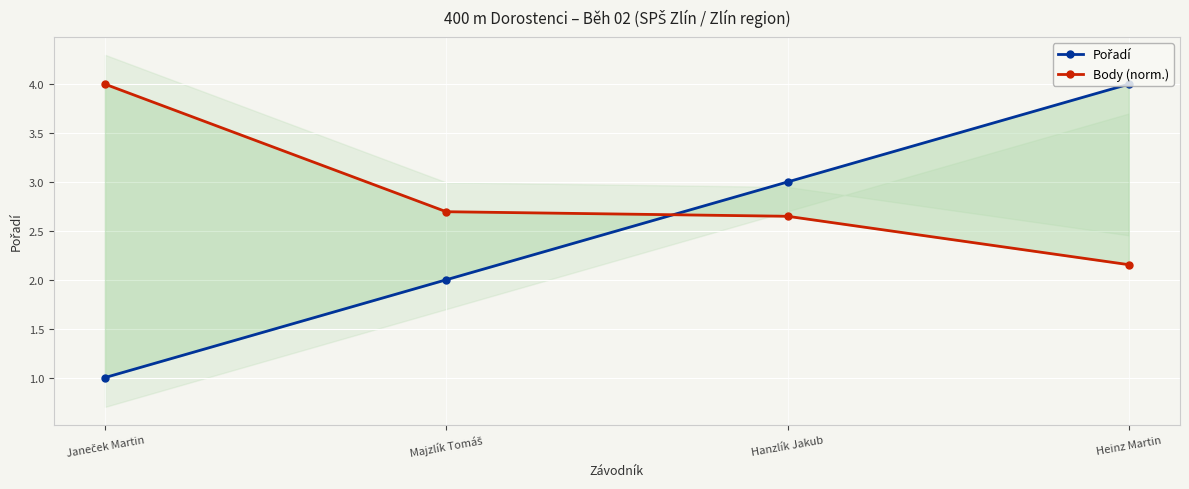

Rank the series by their average value, from lowest to highest.

Pořadí, Body (norm.)